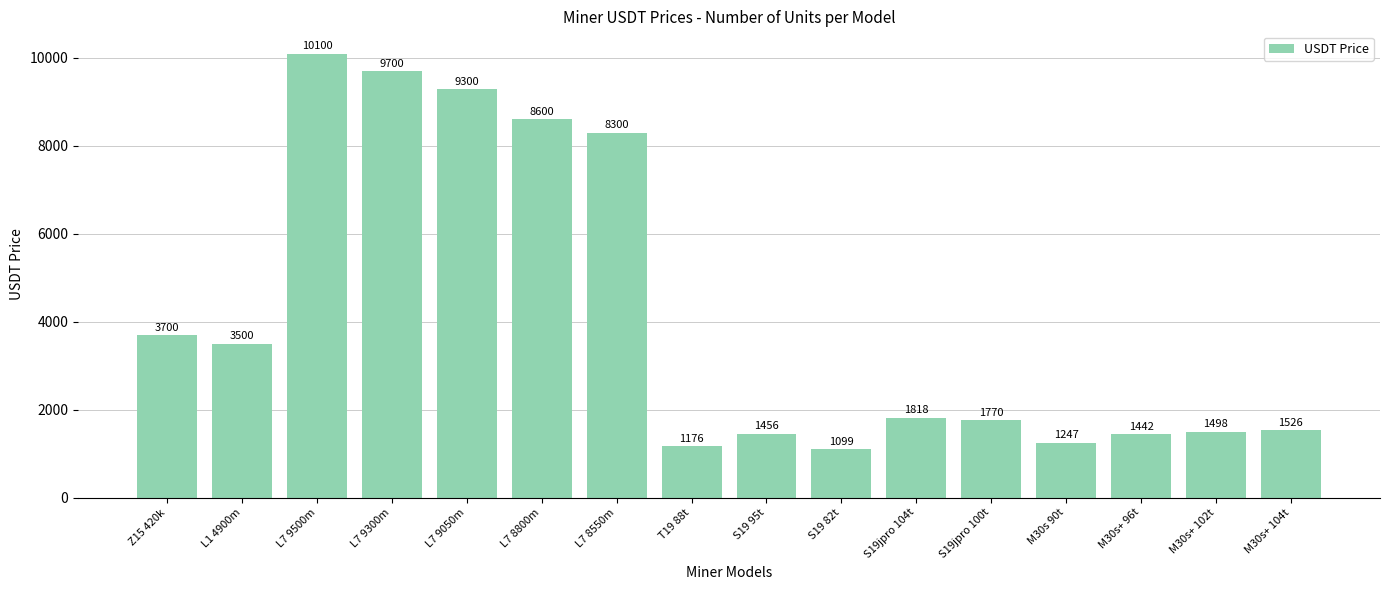

List the labels in order of value, largest first.

L7 9500m, L7 9300m, L7 9050m, L7 8800m, L7 8550m, Z15 420k, L1 4900m, S19jpro 104t, S19jpro 100t, M30s+ 104t, M30s+ 102t, S19 95t, M30s+ 96t, M30s 90t, T19 88t, S19 82t